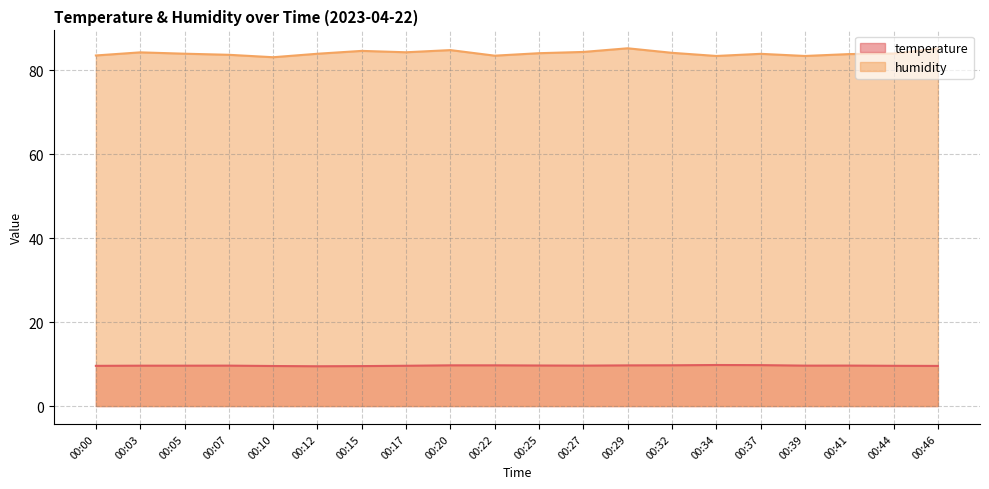

What is the value of the temperature point at the 7th from the left?

9.5